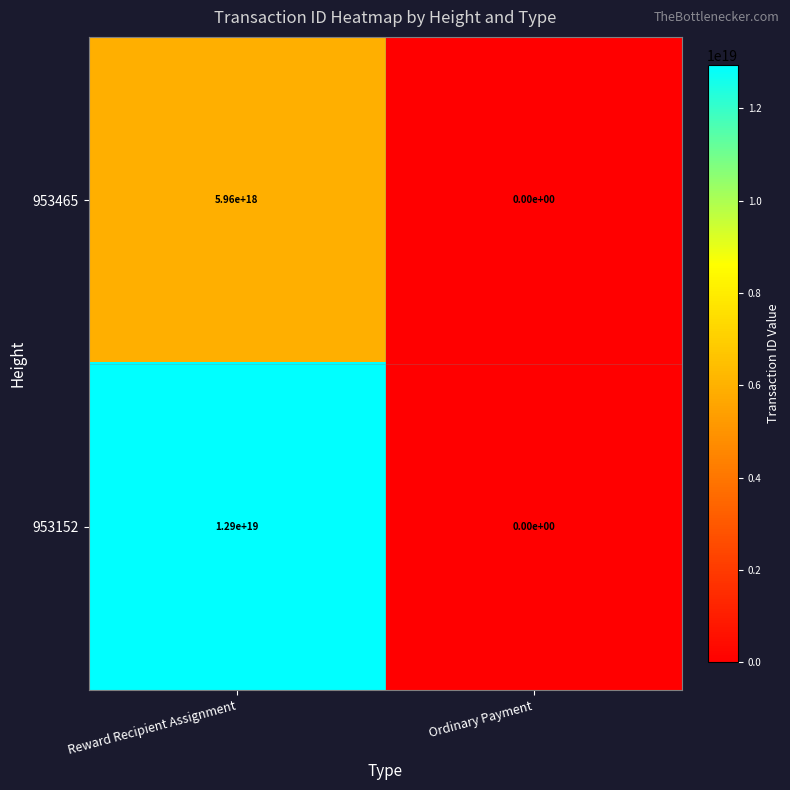

At which category is the sum across all series the highest?

Reward Recipient Assignment